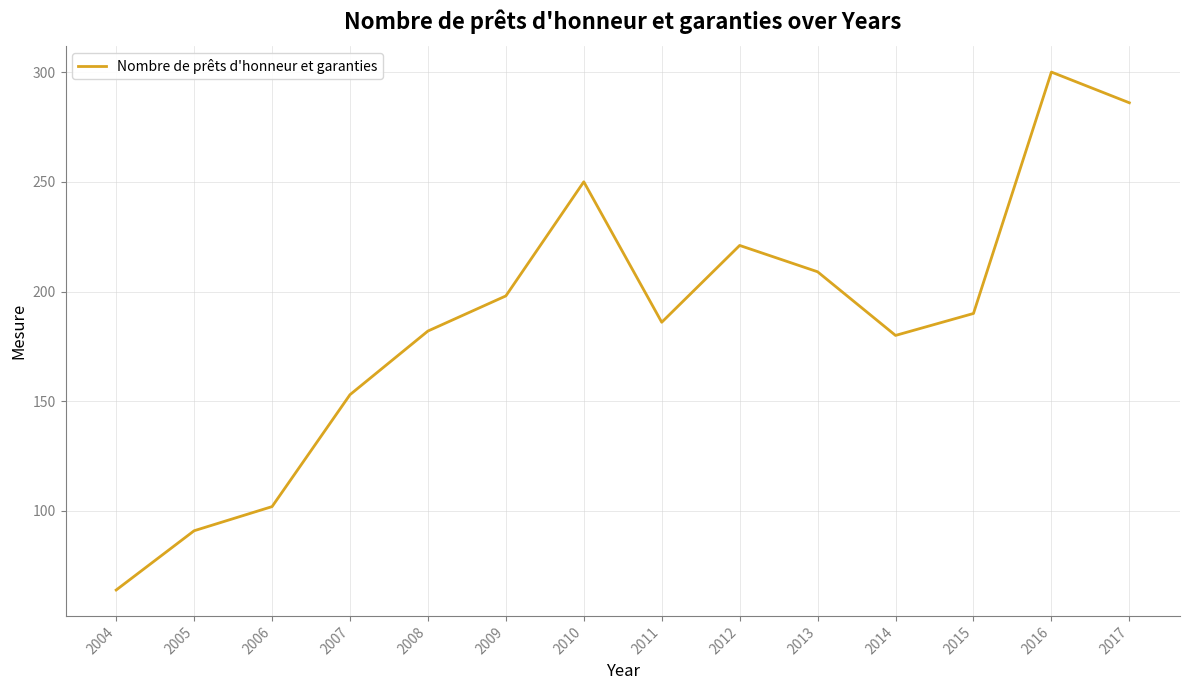

Read the value at 2004.

64